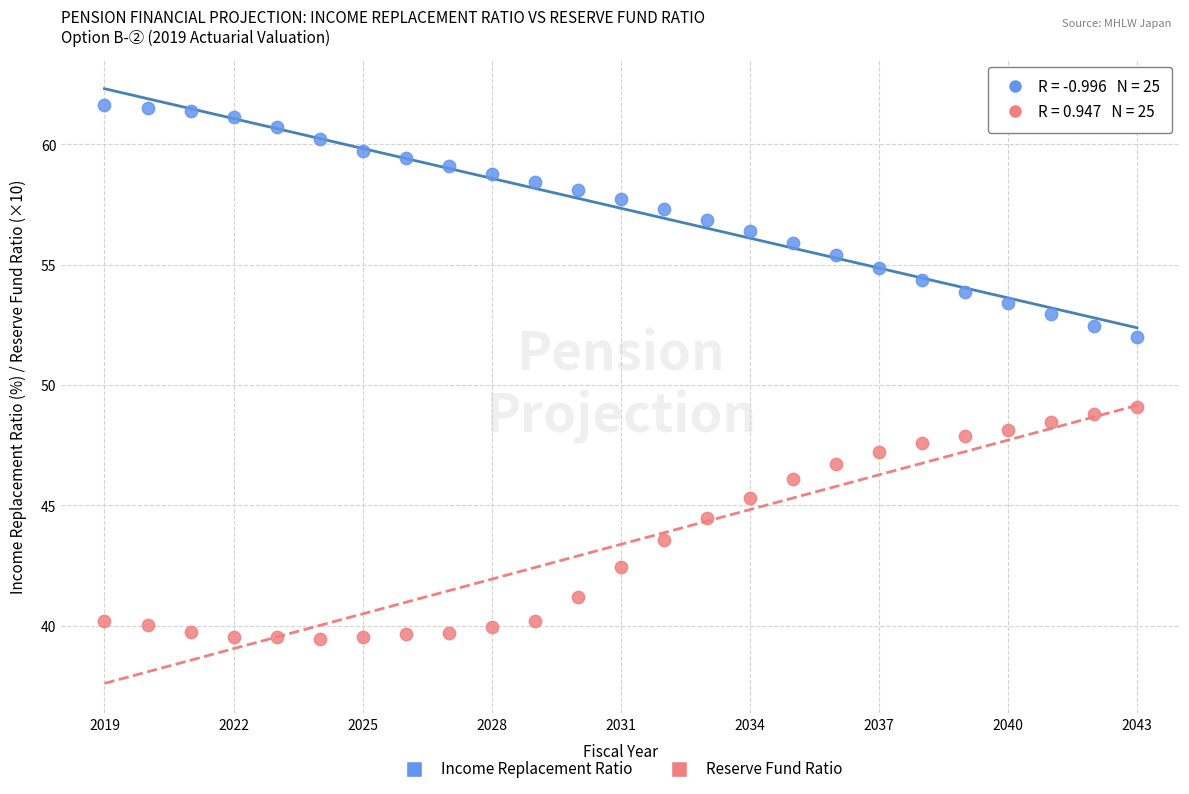

Across all series, what Y value is closest to 50?

49.1